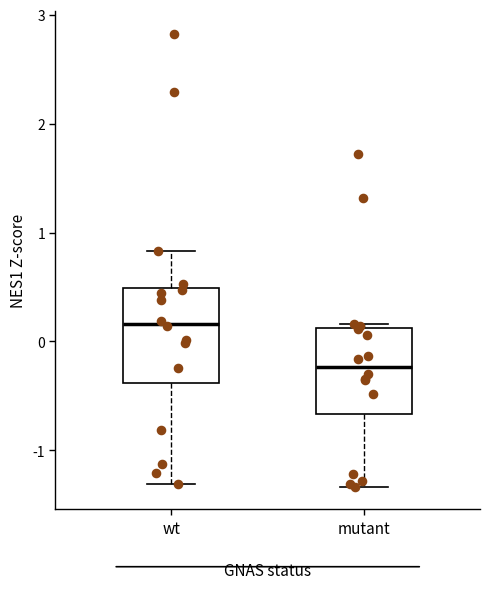

Where is the upper edge of the box for wt on the y-axis? The values are not printed on the chart, so give them approximately, as read against the axis.

0.5